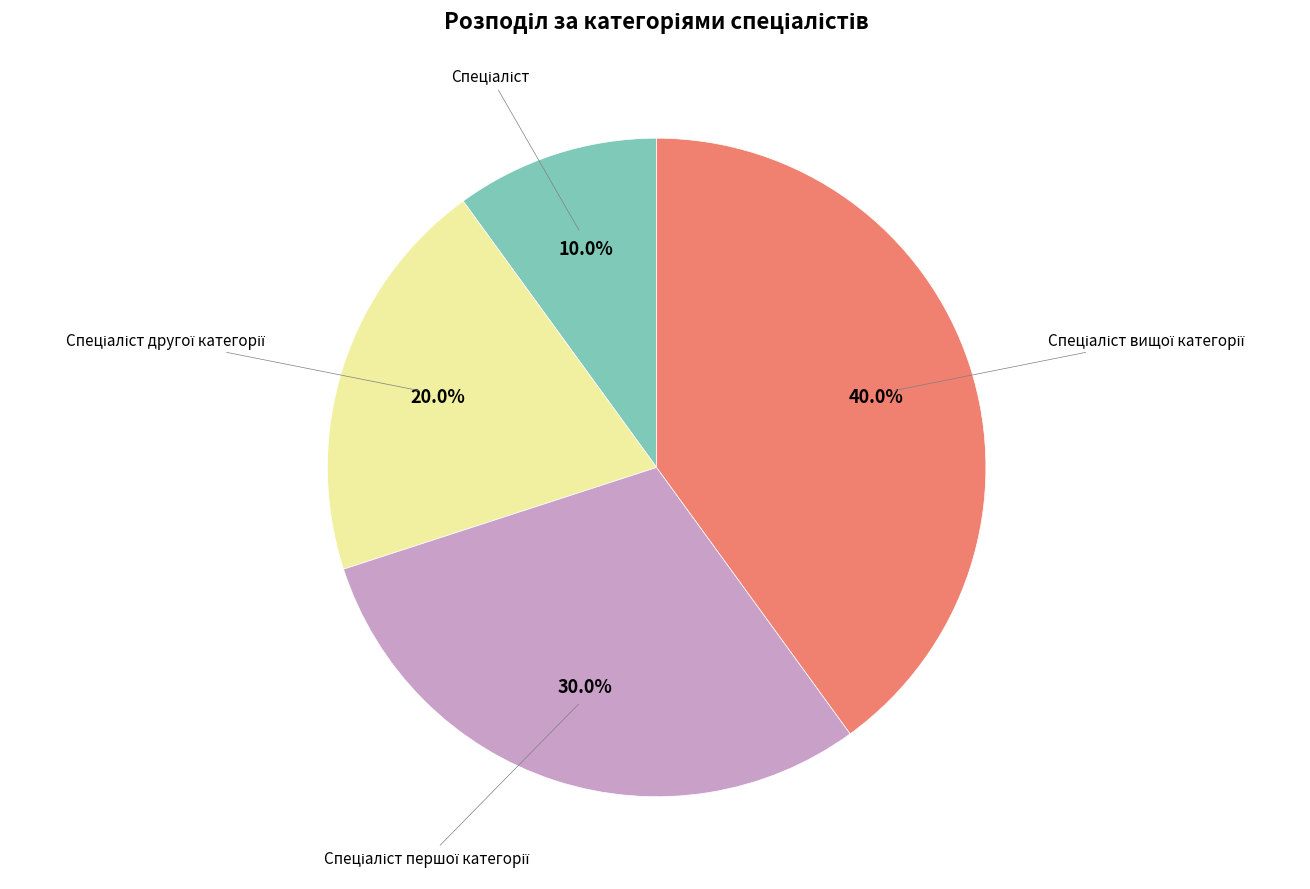

Is there a majority slice in this chart?

No